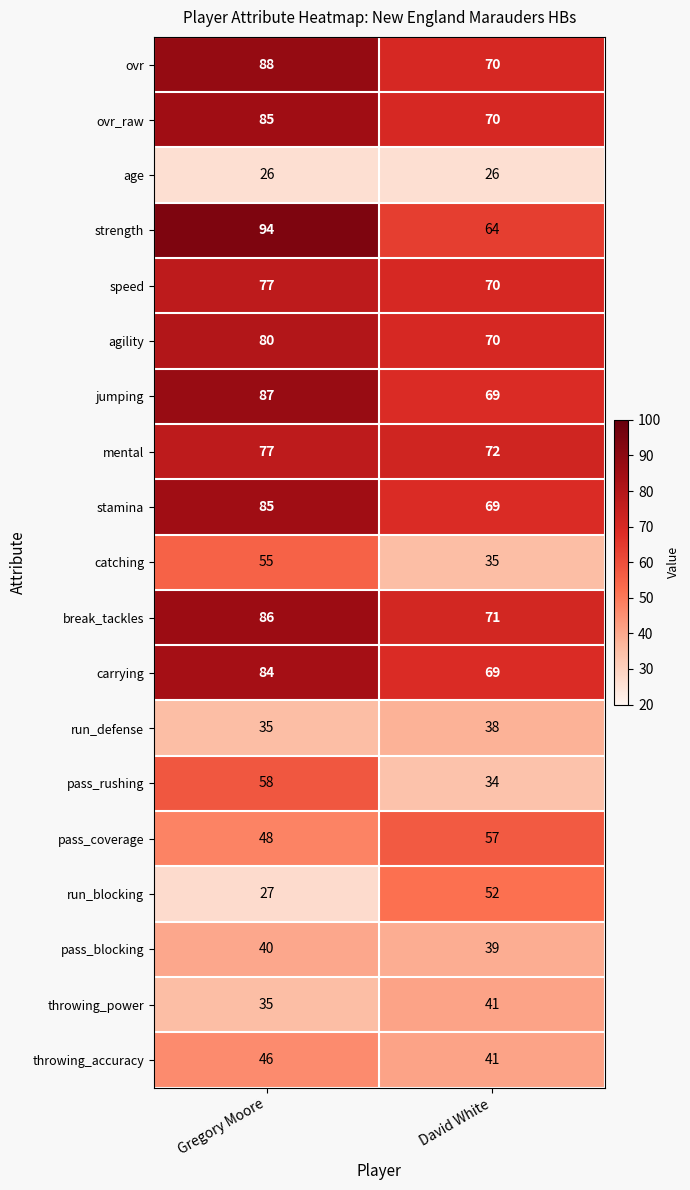

Rank the categories by pass_blocking value from highest to lowest.

Gregory Moore, David White